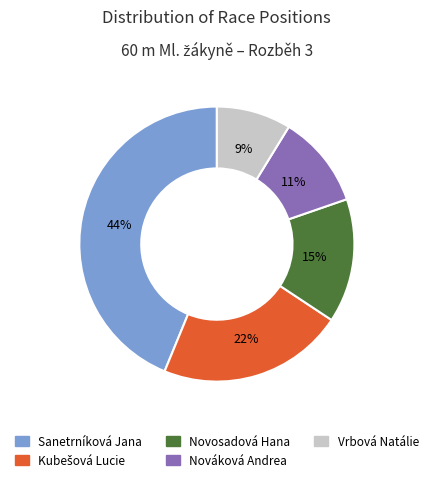

Is there any slice that represents more than half of the pie?

No